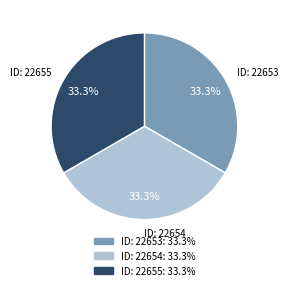

What percentage do ID: 22653 and ID: 22654 together represent?

66.7%